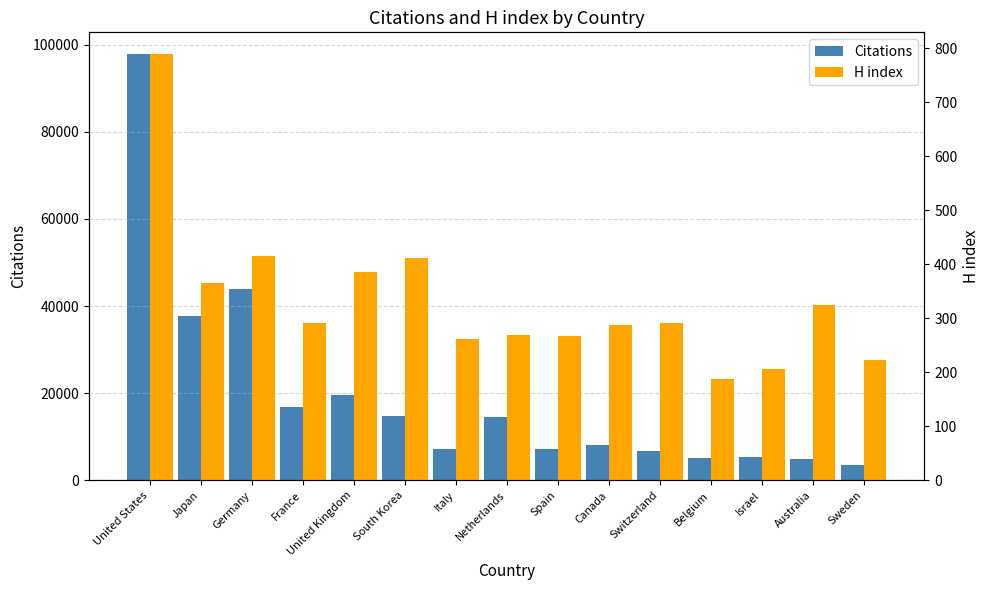

Reading left to right, what are all the values shown in this chart?

Citations: United States=97901	Japan=37667	Germany=43970	France=16909	United Kingdom=19571	South Korea=14804	Italy=7174	Netherlands=14445	Spain=7240	Canada=8142	Switzerland=6799	Belgium=5204	Israel=5361	Australia=5000	Sweden=3453
H index: United States=790	Japan=365	Germany=415	France=292	United Kingdom=386	South Korea=411	Italy=262	Netherlands=270	Spain=268	Canada=288	Switzerland=291	Belgium=188	Israel=207	Australia=324	Sweden=223